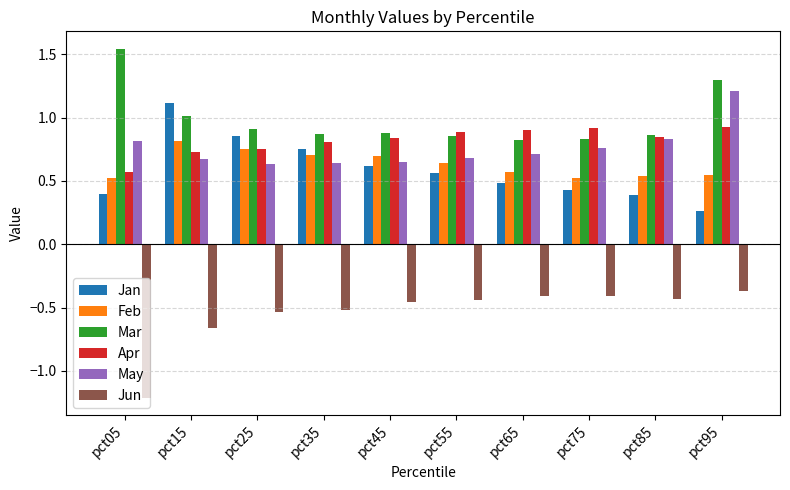

How many bars are there in total?

60